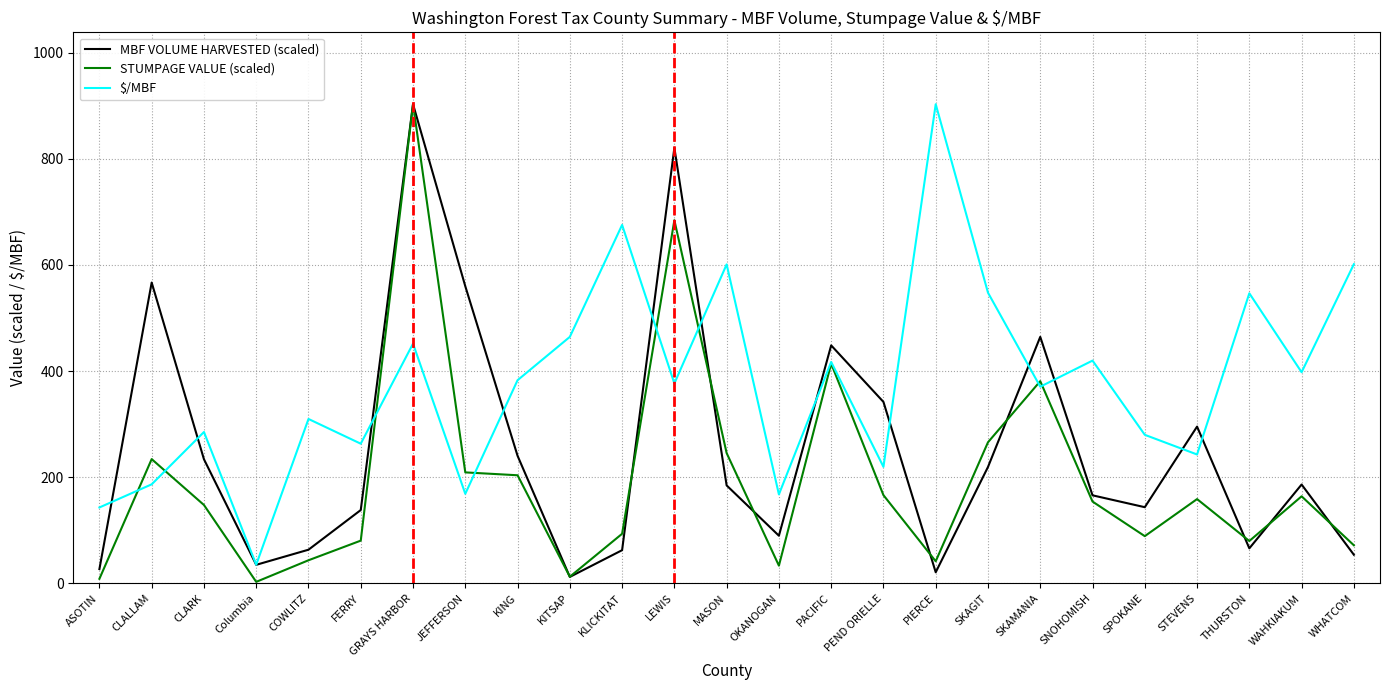

What are all the series names shown in the legend?

MBF VOLUME HARVESTED (scaled), STUMPAGE VALUE (scaled), $/MBF